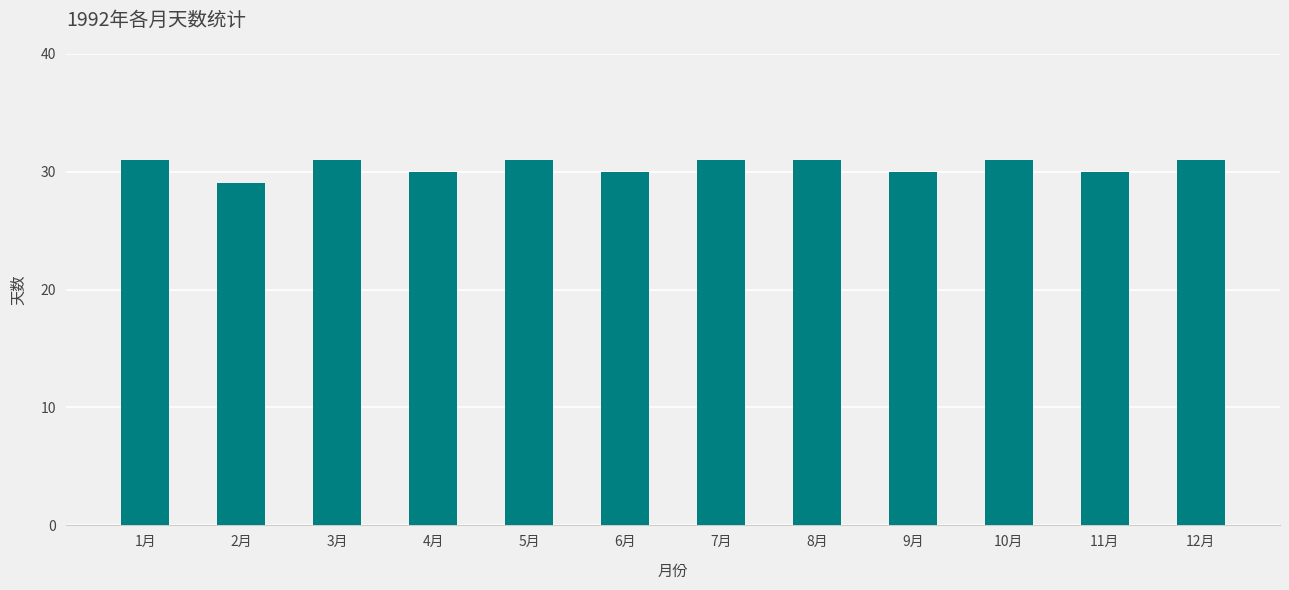

True or false: the data shows 6 at 7月.

False